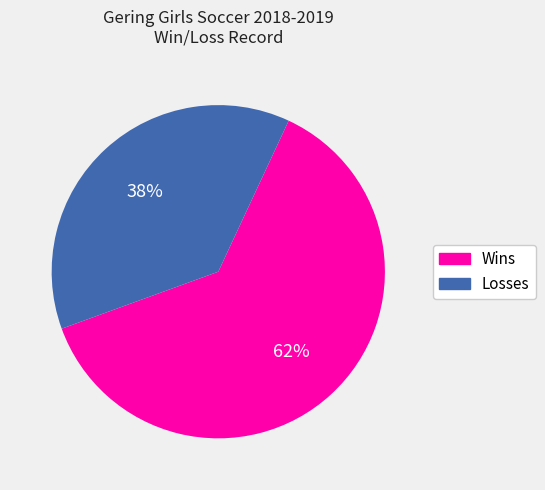

How many slices are in this pie chart?

2